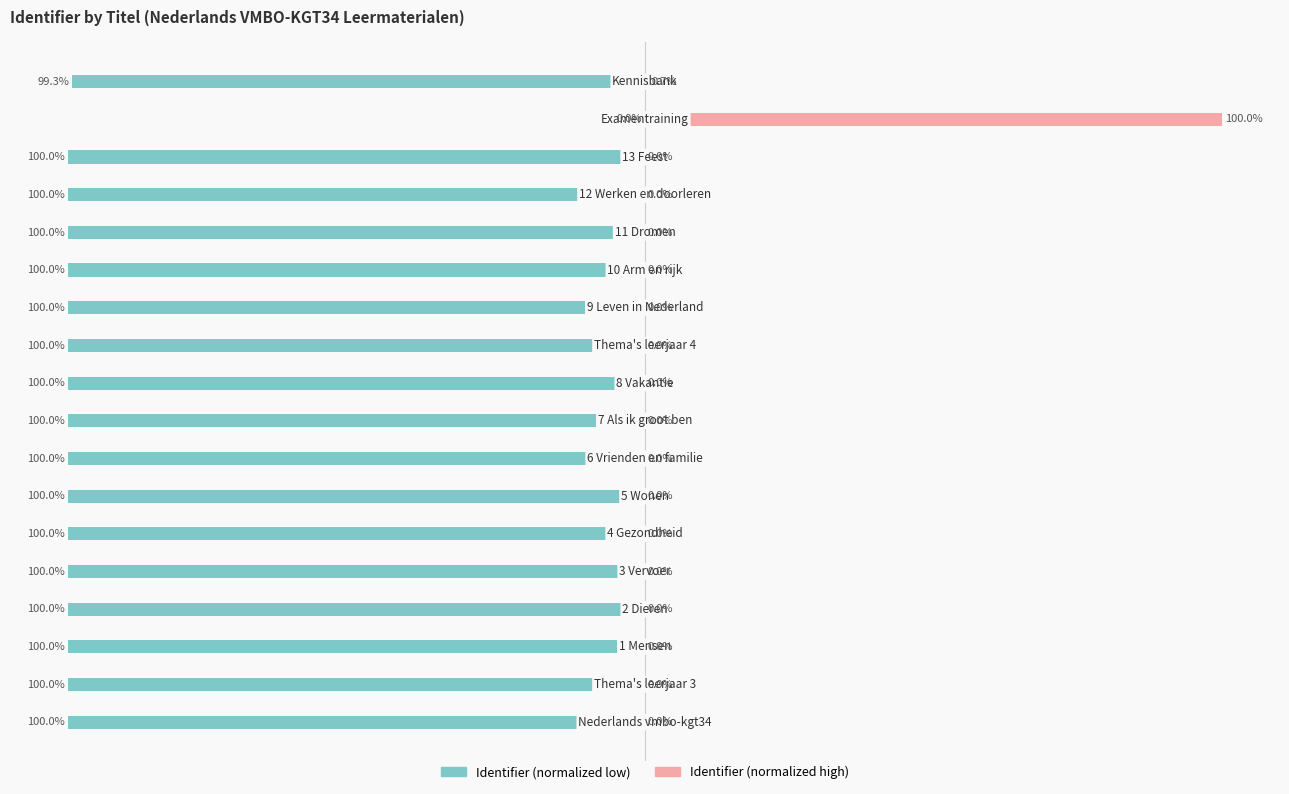

Are the bars grouped side by side (vs. stacked)?

Yes